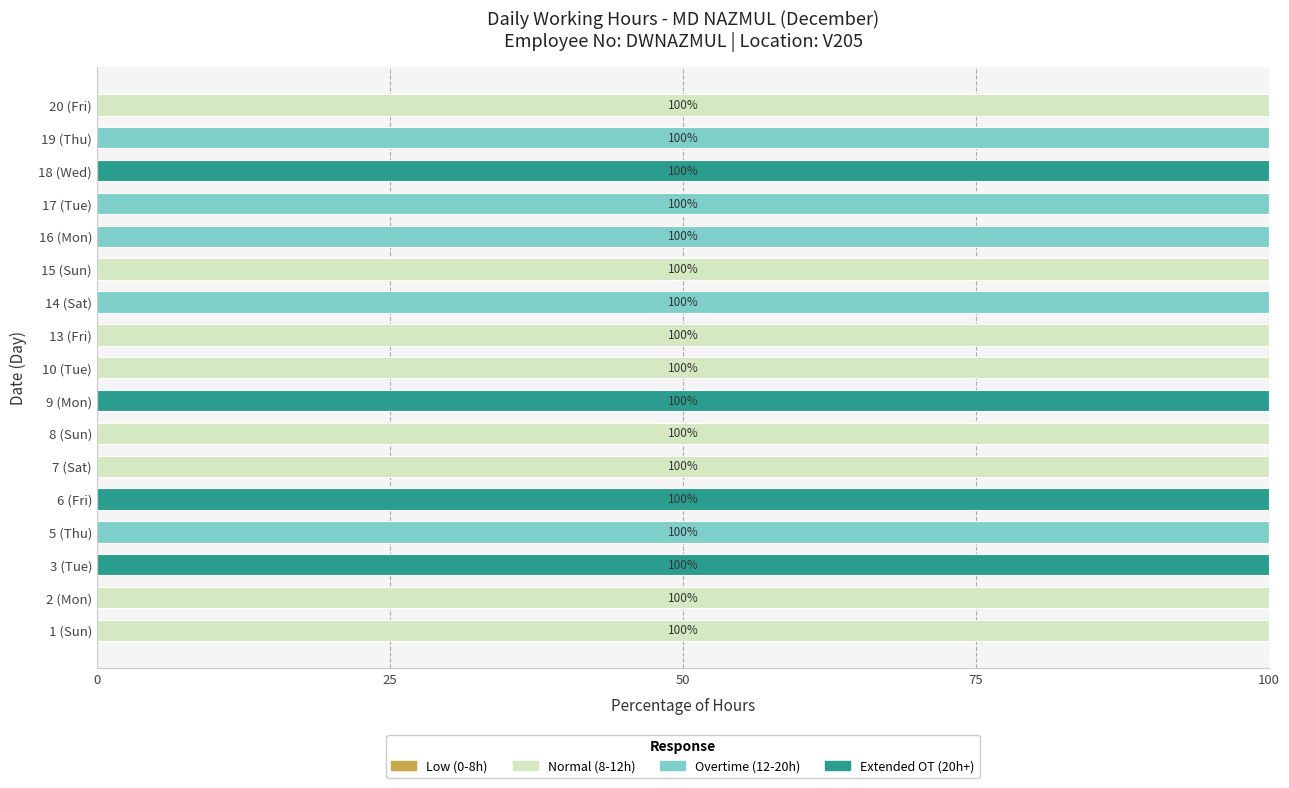

What is the highest value of the Normal (8-12h) series?

100